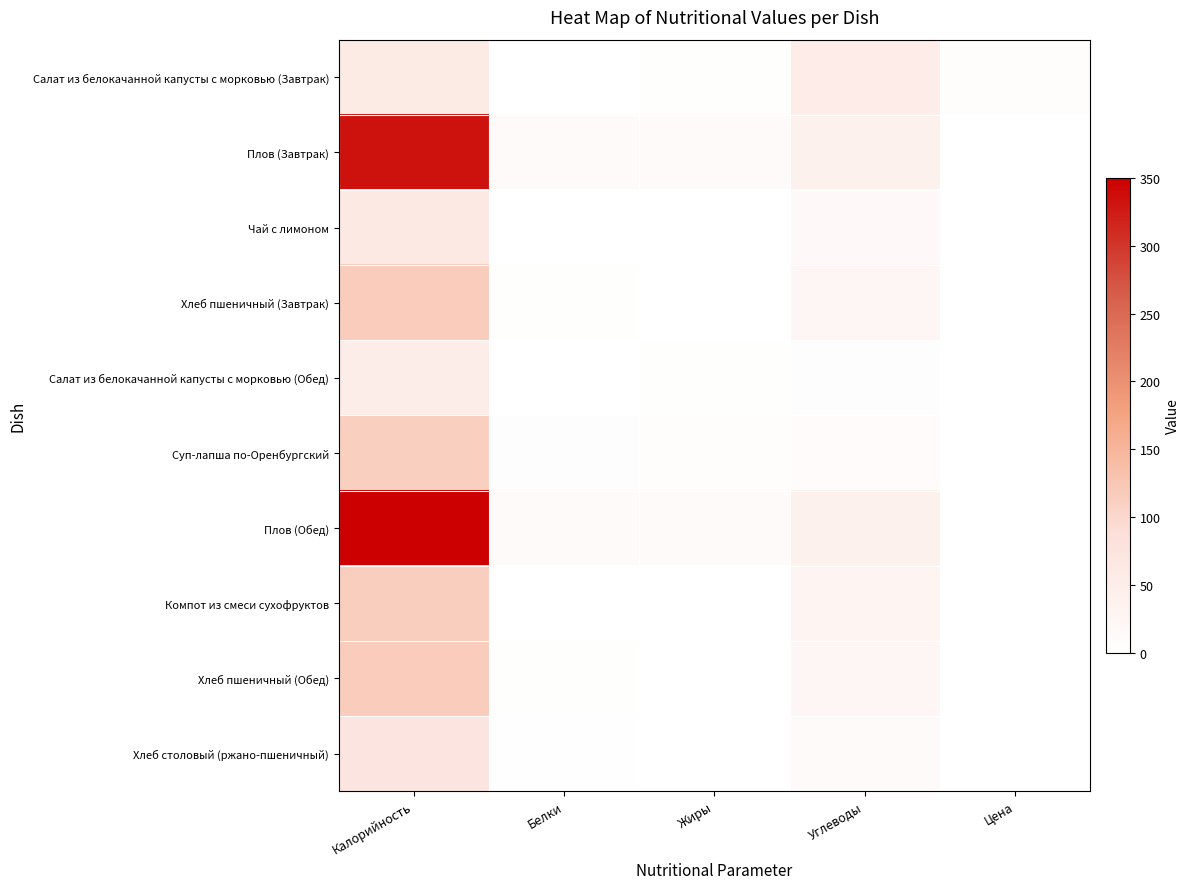

Count the number of data series in this chart.

10